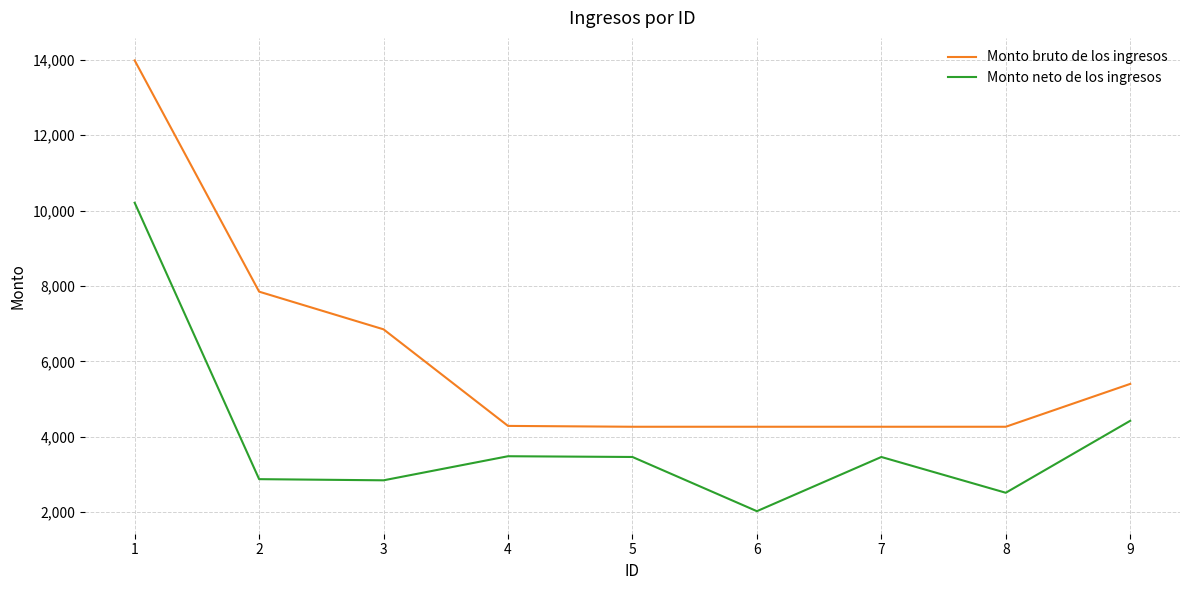

What is the highest value of the Monto neto de los ingresos series?

10207.2